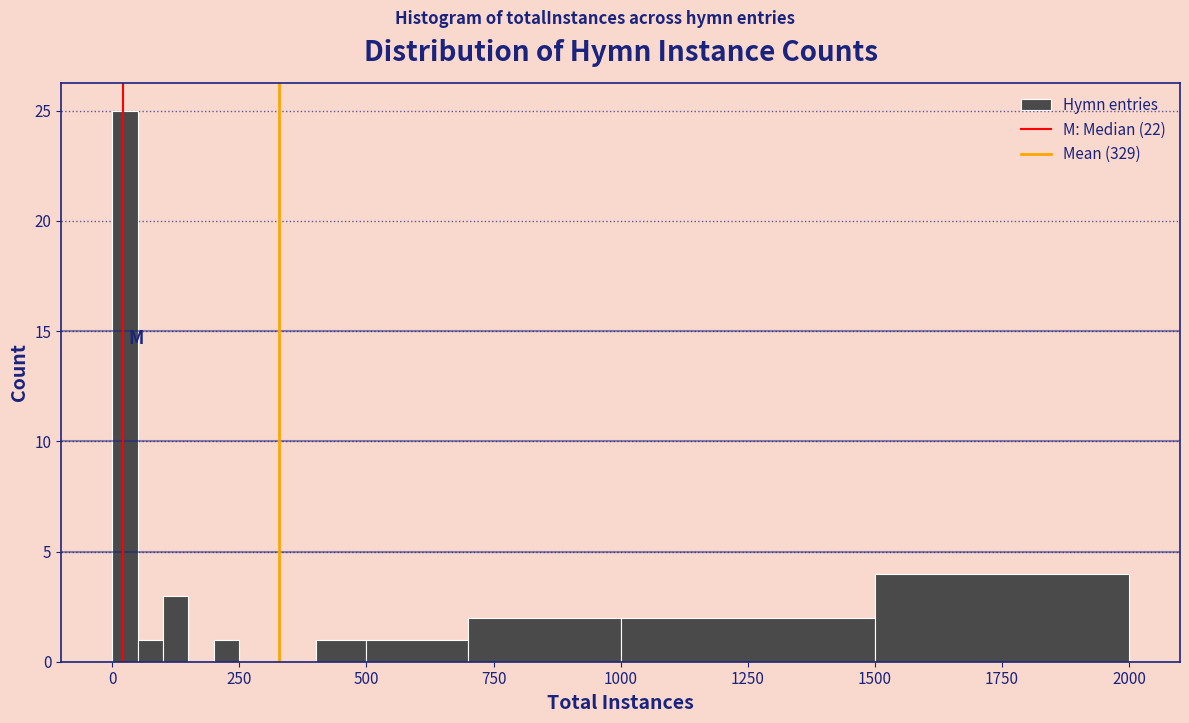

Around what value on the x-axis is the tallest bar? Give the approximate position of its centre, as read against the axis.

50